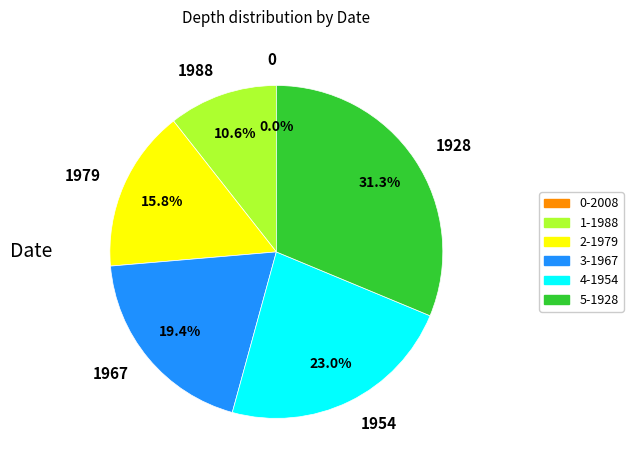

Which has a higher value, 4-1954 or 3-1967?

4-1954